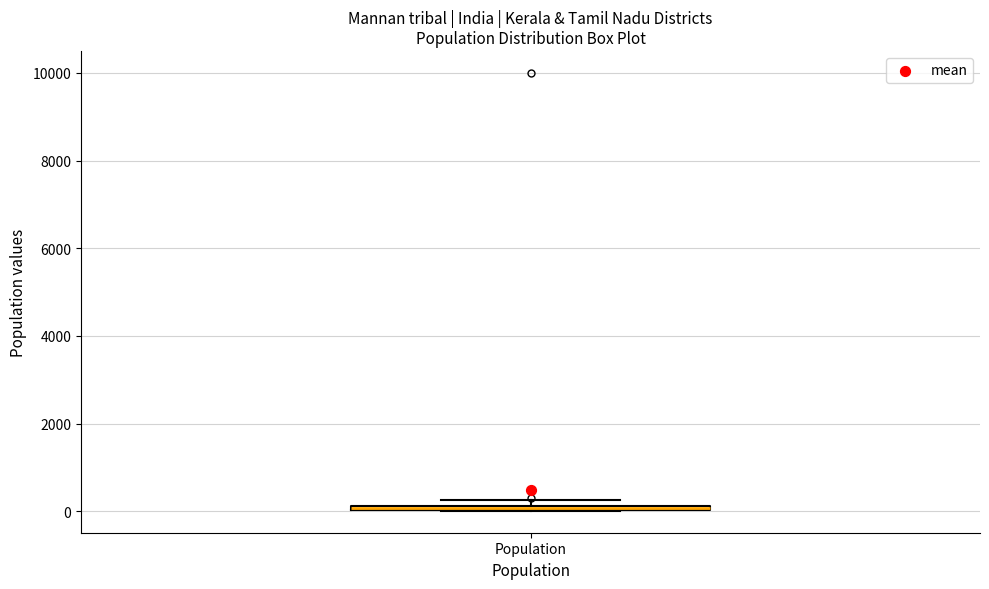

Where is the lower edge of the box for Population on the y-axis? The values are not printed on the chart, so give them approximately, as read against the axis.

0